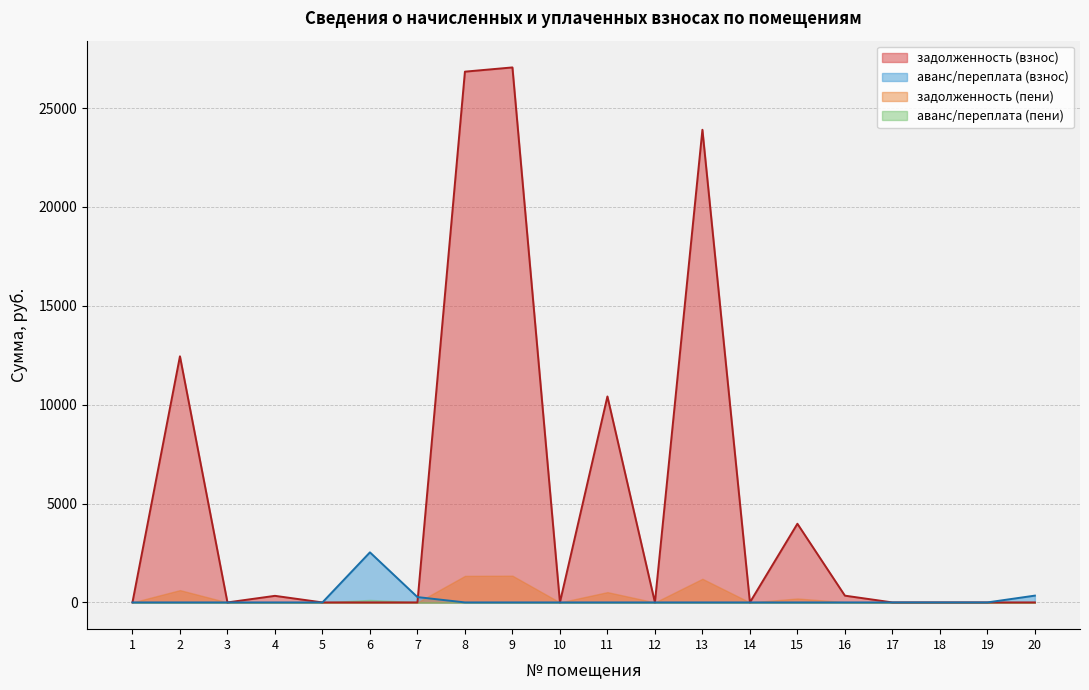

Which series has the largest total across all categories?

задолженность (взнос)